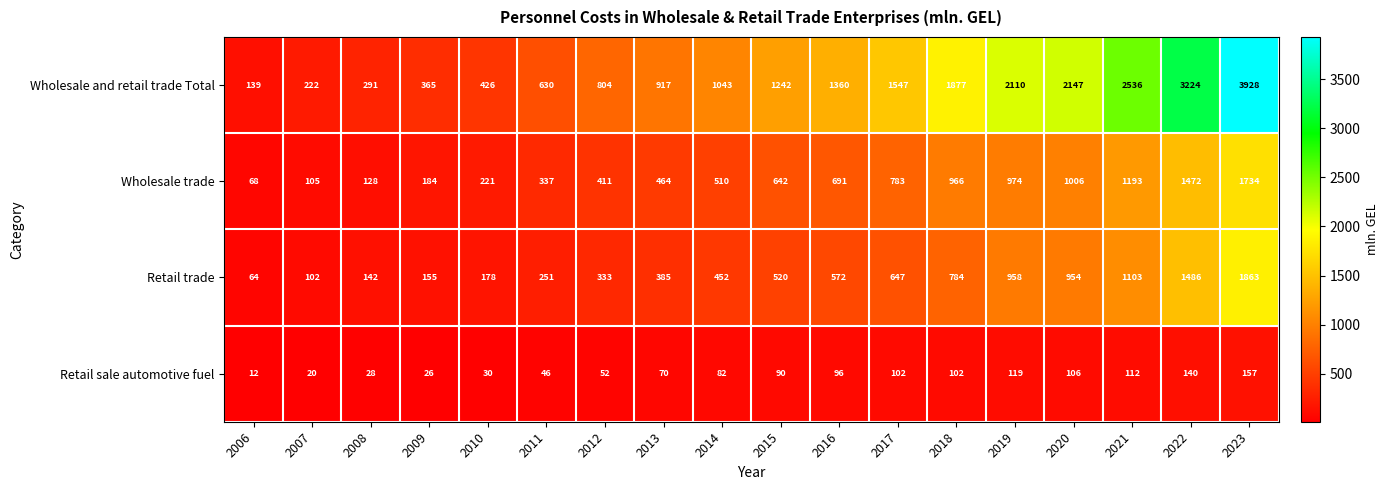

Read the Wholesale trade value at 2017, to the nearest 50.

800